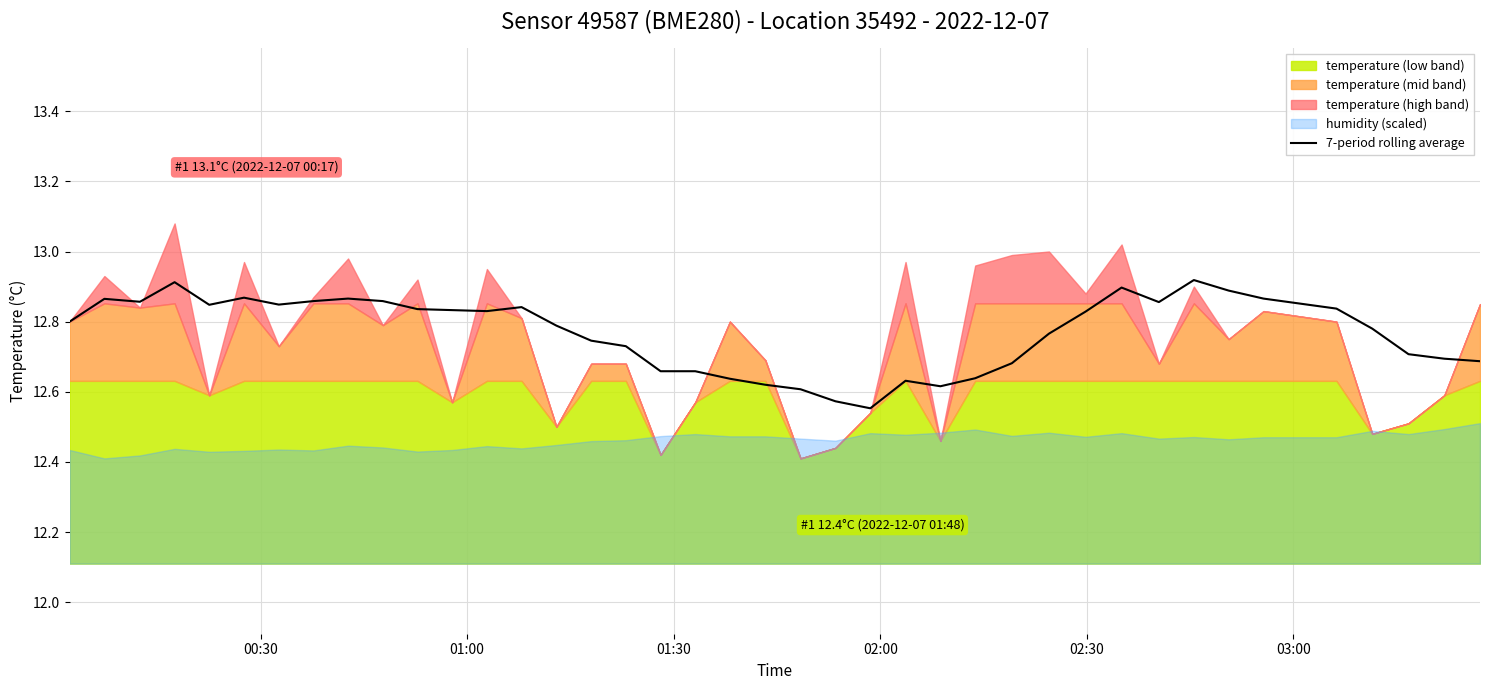

True or false: the data has more than 1 interior local peaks.

True